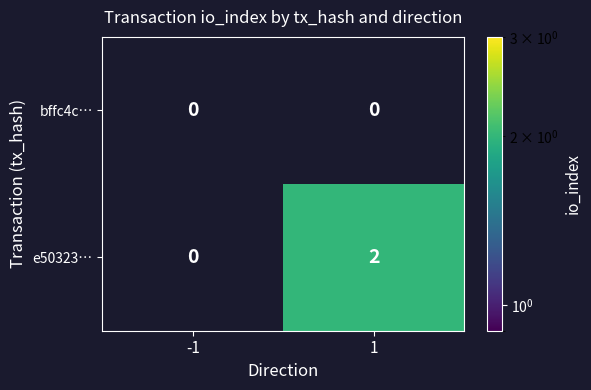

List the series in order of their peak value, lowest first.

bffc4c…, e50323…